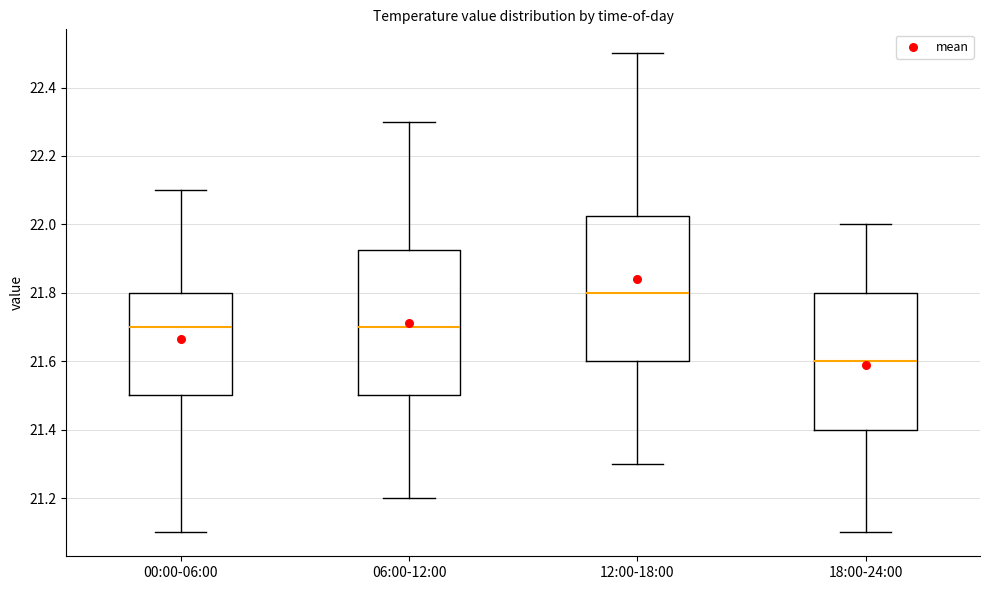

Reading left to right, transcribe this box plot: for each box, give where its median line is, the range the box spans, and where its two whiskers end, as read against the y-axis. The values are not printed on the chart, so give them approximately, as read against the axis.

00:00-06:00: median 21.70, box 21.50 to 21.80, whiskers 21.10 to 22.10
06:00-12:00: median 21.70, box 21.50 to 21.92, whiskers 21.20 to 22.30
12:00-18:00: median 21.80, box 21.60 to 22.02, whiskers 21.30 to 22.50
18:00-24:00: median 21.60, box 21.40 to 21.80, whiskers 21.10 to 22.00